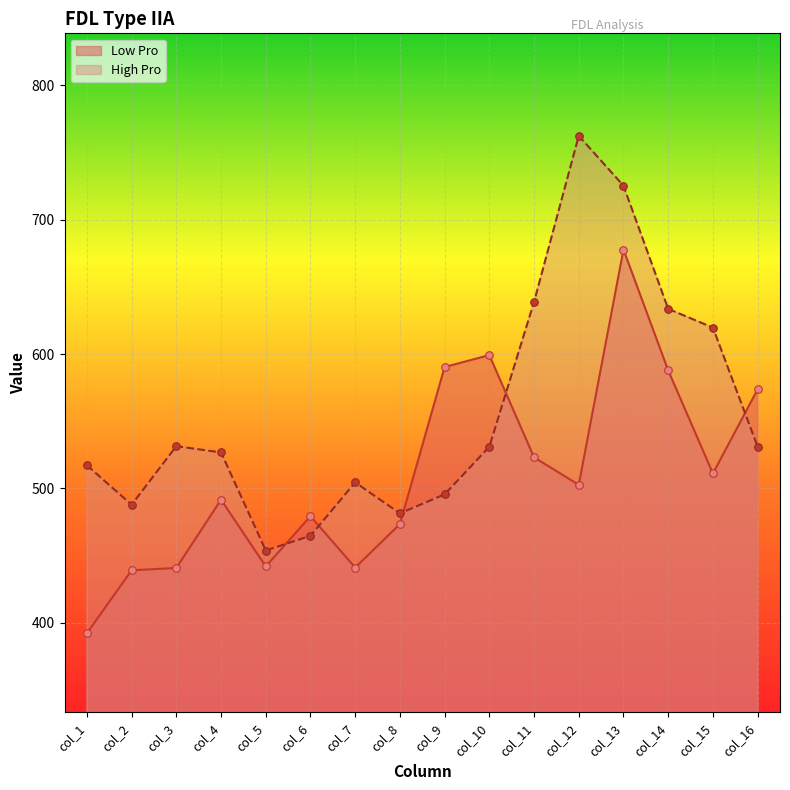

Which series has the widest spread of Y values?

High Pro